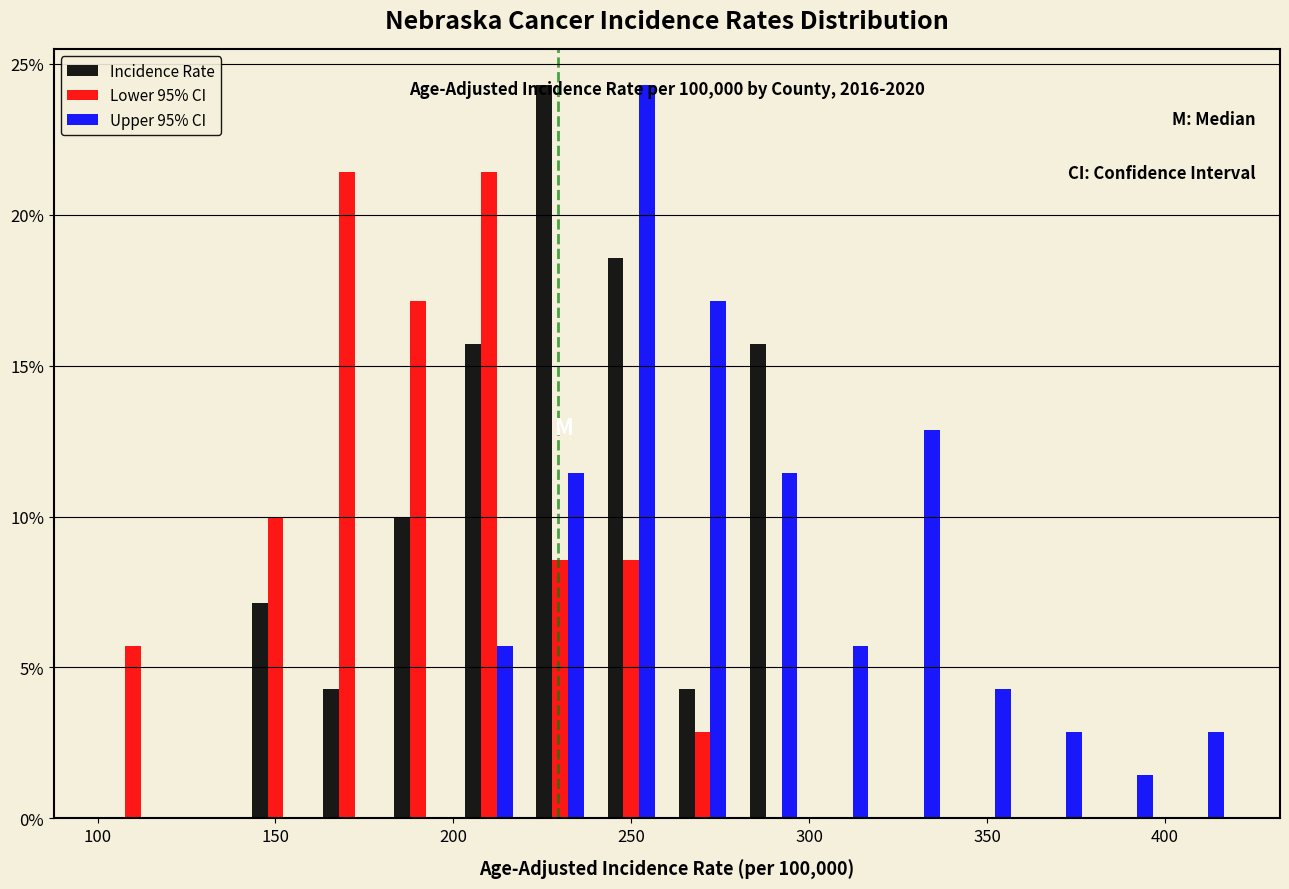

In the Incidence Rate series, which range on the x-axis has the tallest bar?

220 to 240